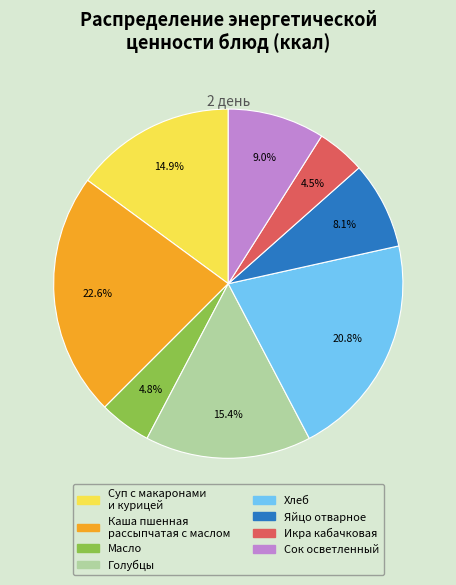

The Масло slice represents 5% of the pie. True or false?

True